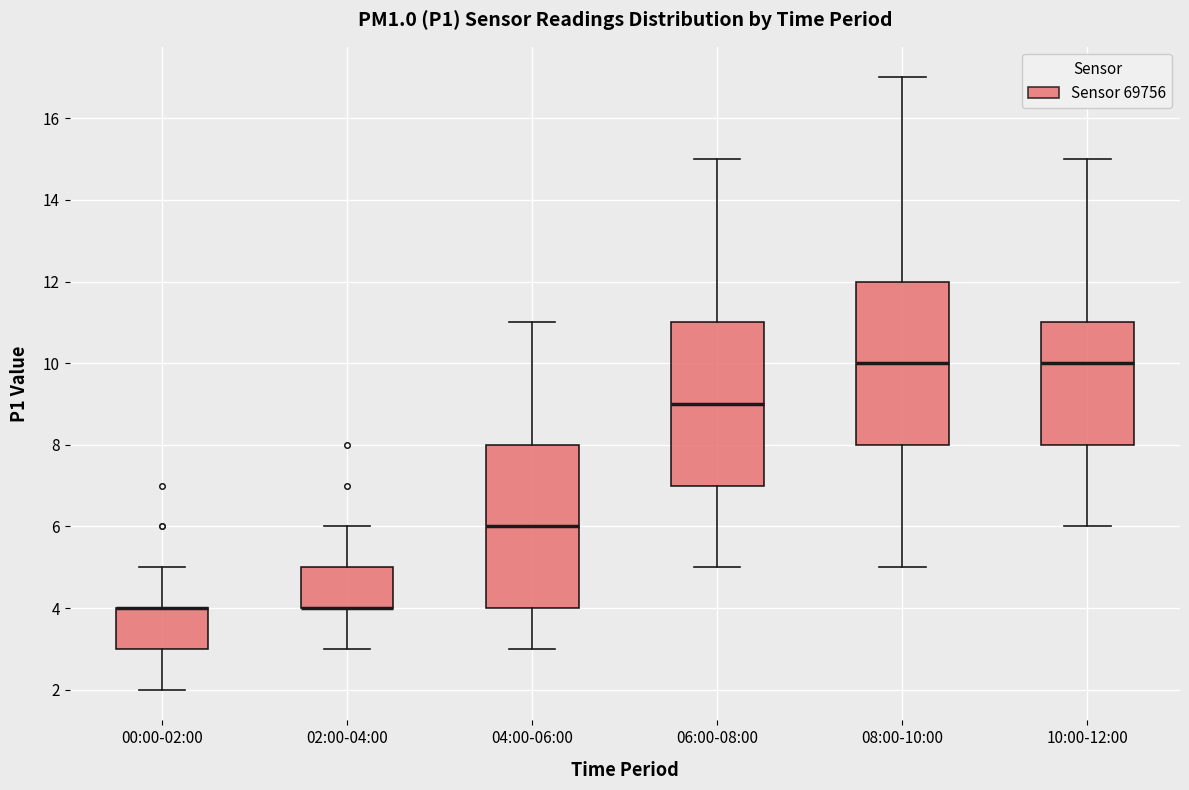

Reading left to right, read every box against the y-axis: the position of its median line, the range the box covers, and the ends of its whiskers. The values are not printed on the chart, so give them approximately, as read against the axis.

00:00-02:00: median 4 (drawn on the box's upper edge), box 3 to 4, whiskers 2 to 5
02:00-04:00: median 4 (drawn on the box's lower edge), box 4 to 5, whiskers 3 to 6
04:00-06:00: median 6, box 4 to 8, whiskers 3 to 11
06:00-08:00: median 9, box 7 to 11, whiskers 5 to 15
08:00-10:00: median 10, box 8 to 12, whiskers 5 to 17
10:00-12:00: median 10, box 8 to 11, whiskers 6 to 15